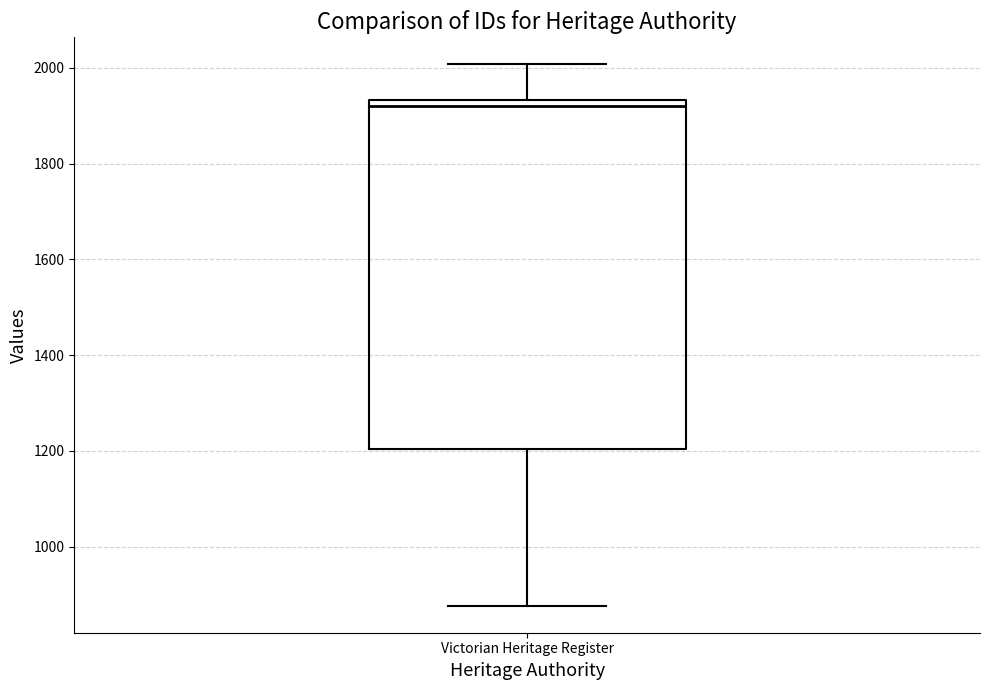

Where does the upper whisker of the box for Victorian Heritage Register end on the y-axis? The values are not printed on the chart, so give them approximately, as read against the axis.

2000